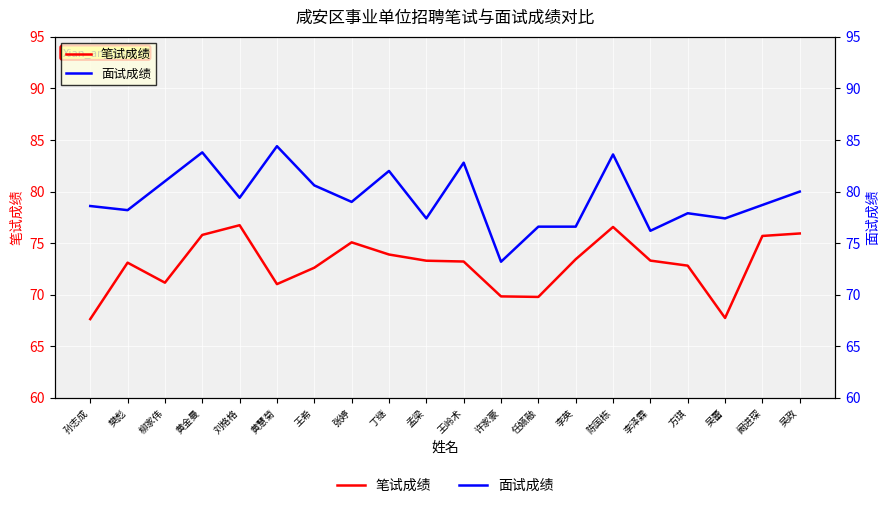

Between 孙志成 and 黄金曼, which series saw the biggest shift?

笔试成绩